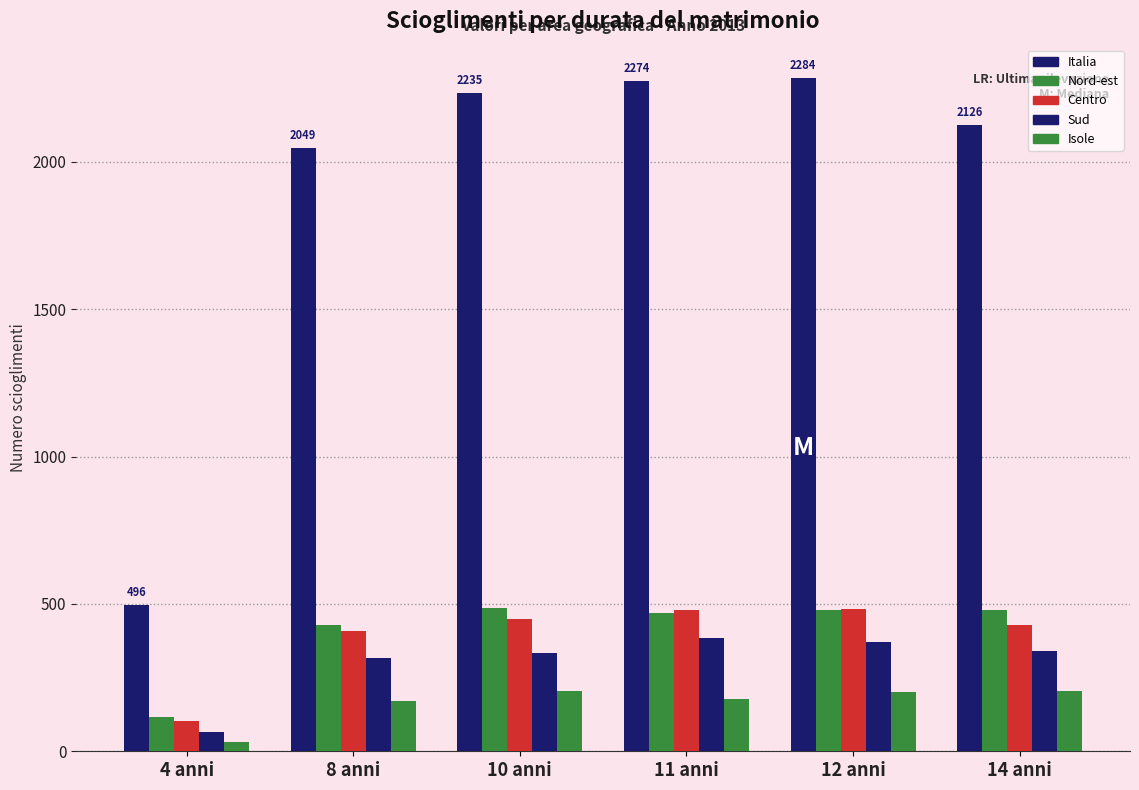

Between 4 anni and 12 anni, which series saw the biggest shift?

Italia